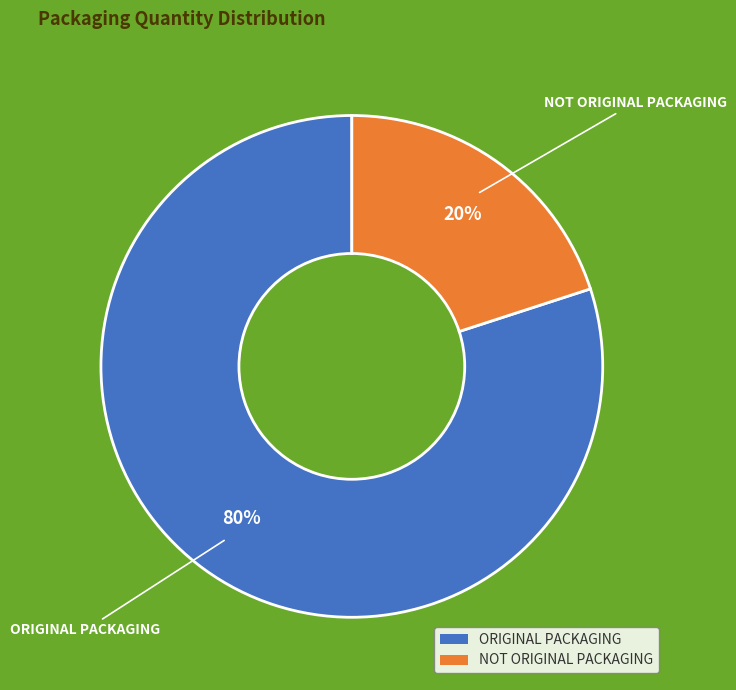

What percentage is the NOT ORIGINAL PACKAGING slice, to the nearest percent?

20%